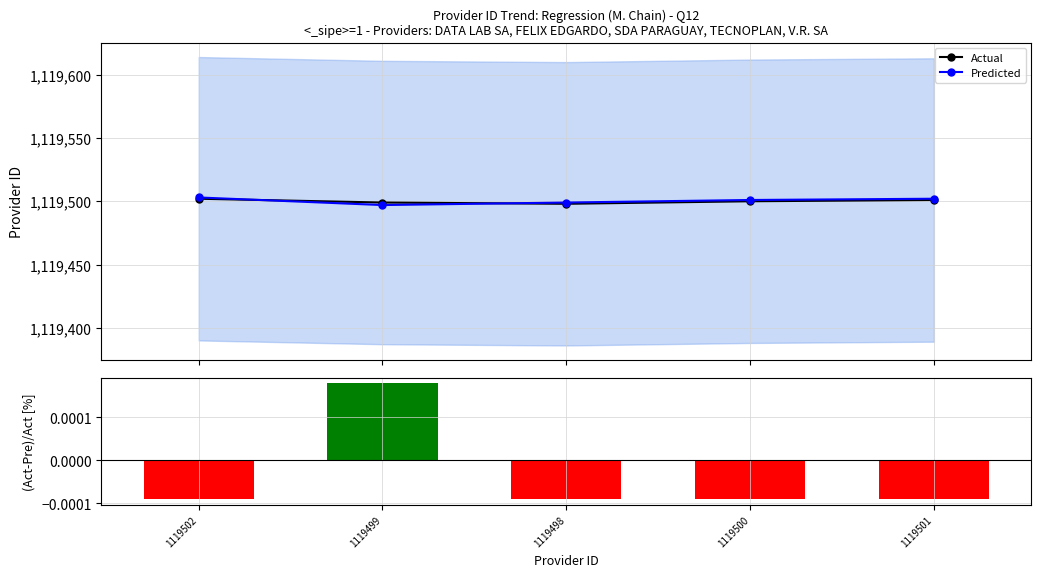

Where does the Actual series first go above 1119500?

1119502